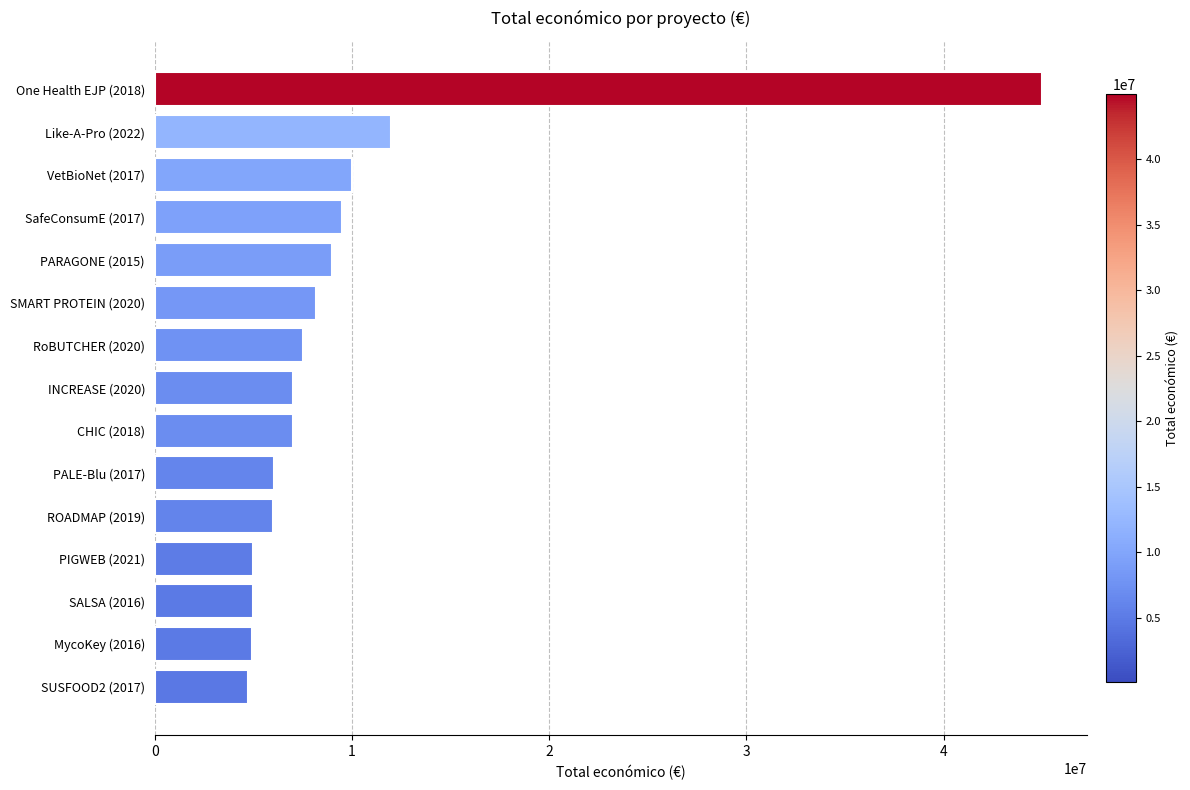

Is it true that the value at PIGWEB (2021) is 4999992?

True